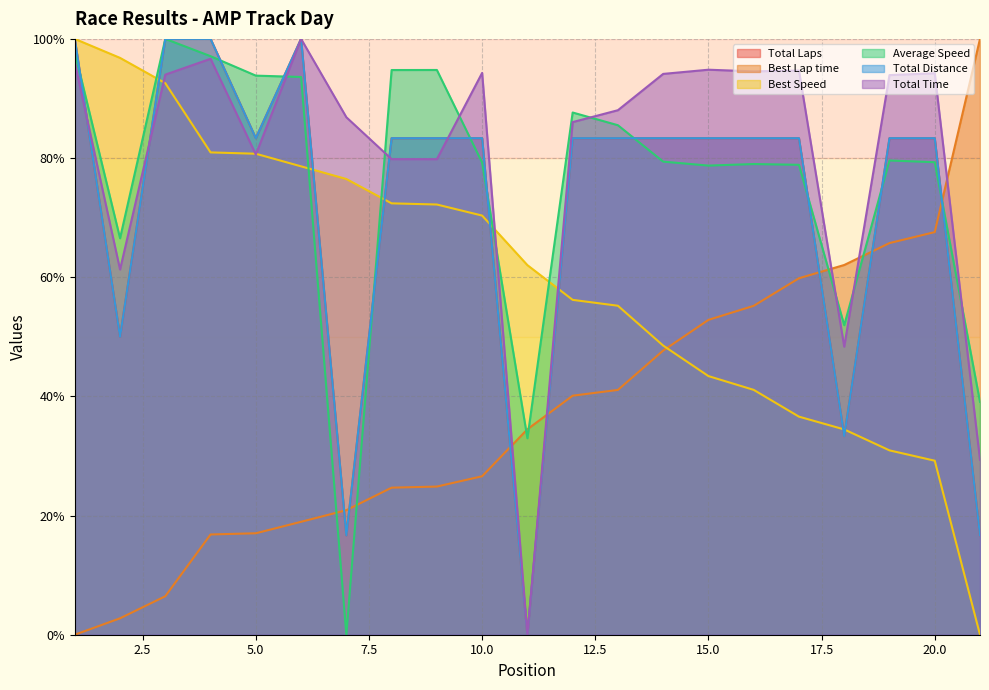

What is the total value across all series at 5?

438.9